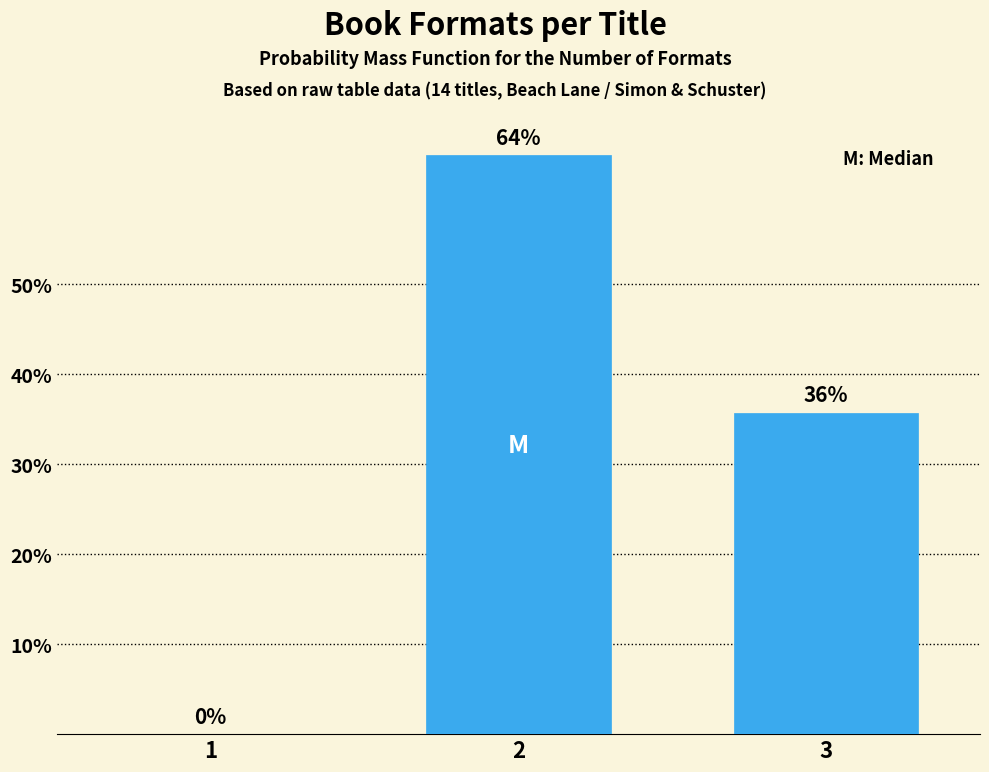

What is the sum of all values?

100.0